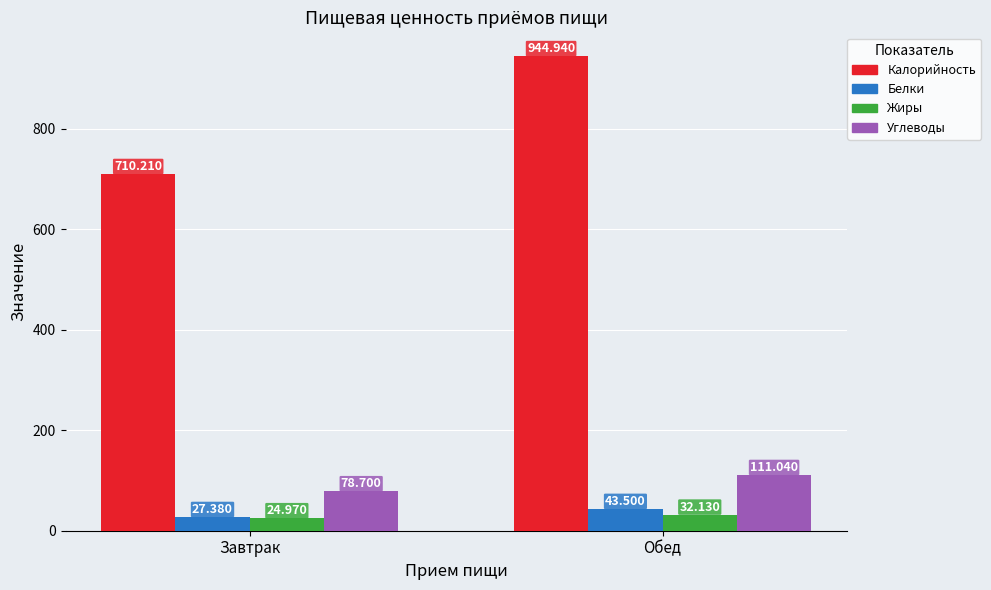

What is the difference between the Углеводы values at Обед and Завтрак?

32.3